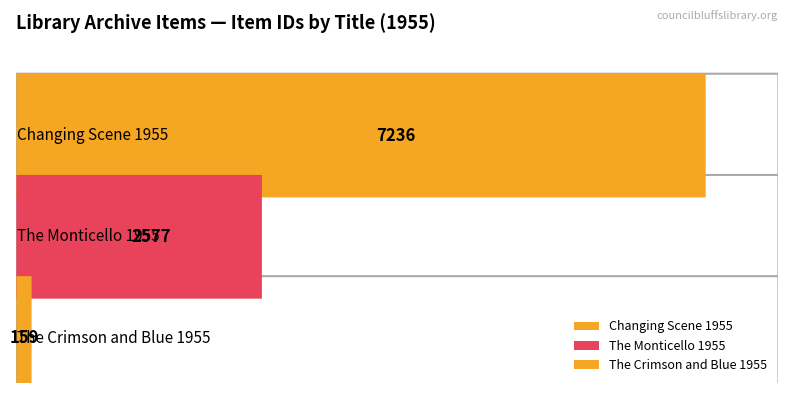

Reading right to left, list all the values displayed in this chart.

The Crimson and Blue 1955=159	The Monticello 1955=2577	Changing Scene 1955=7236